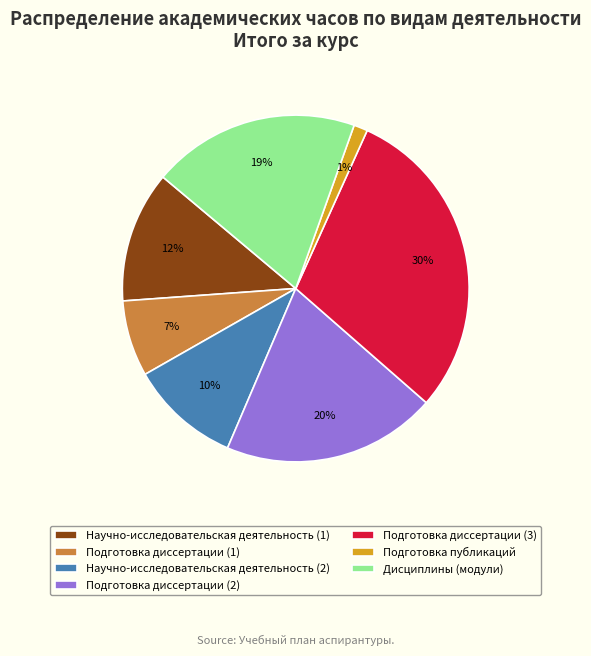

The Подготовка диссертации (1) slice represents 1% of the pie. True or false?

False